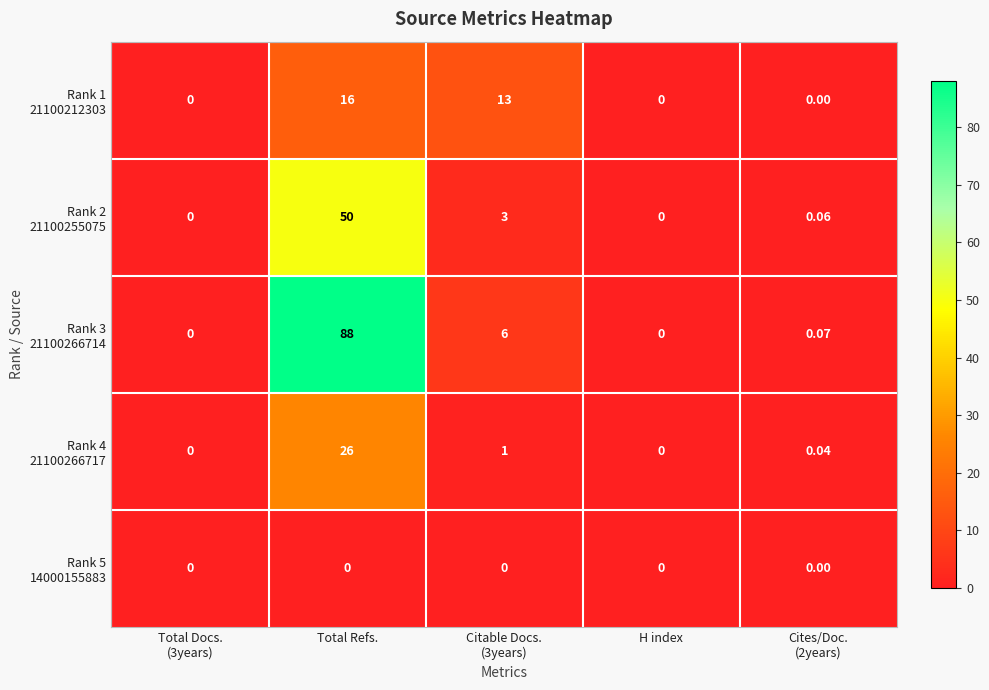

At which category does the chart reach its peak across all series?

Total Refs.